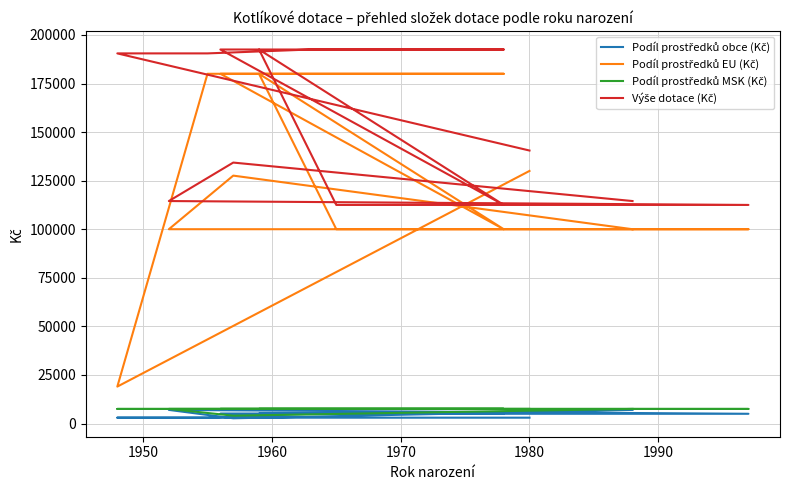

At which label is Podíl prostředků obce (Kč) closest to 4843?

1970